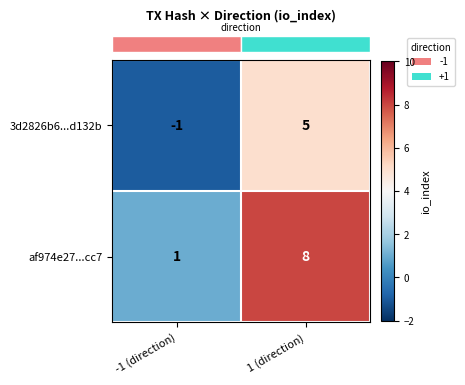

Which series changed the most between -1 (direction) and 1 (direction)?

af974e27...cc7